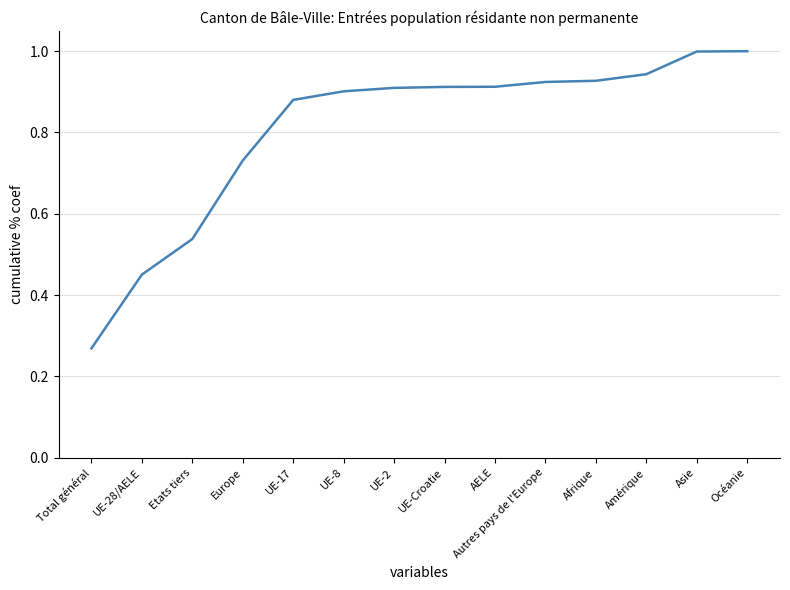

Which category has the lowest value across all series?

Total général